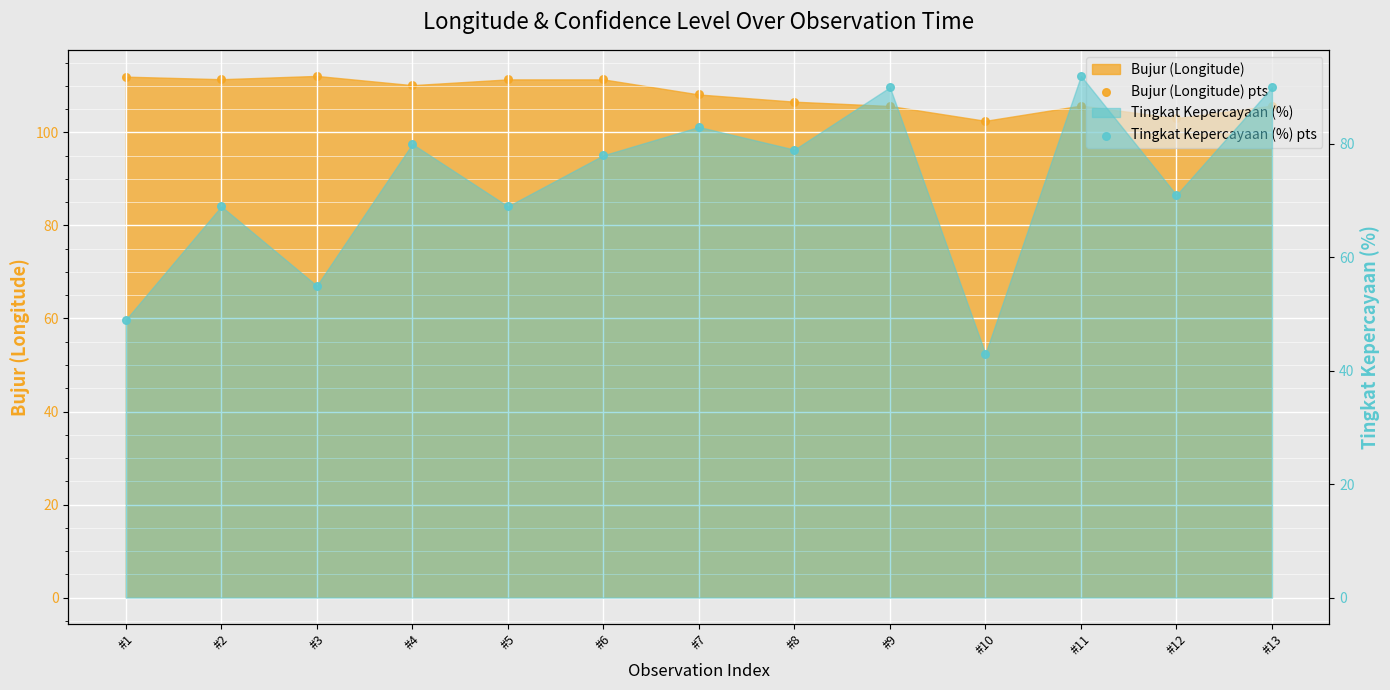

At how many categories does at least one series exceed 79?

13